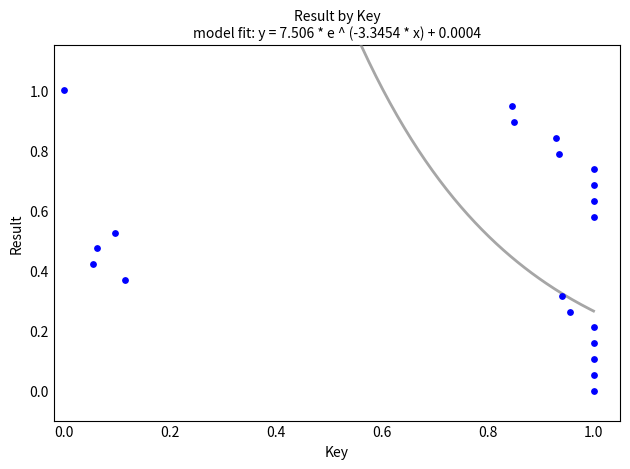

What is the range of Y values (max minus min)?

1.0